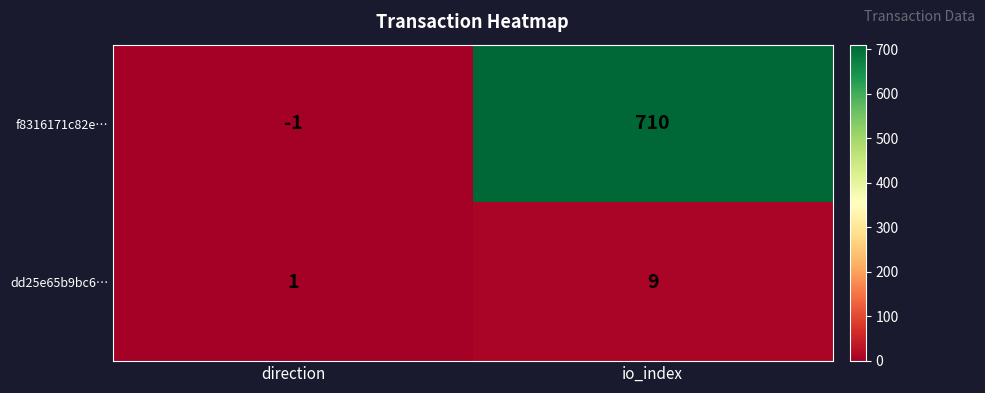

How many data points does each series have?

2